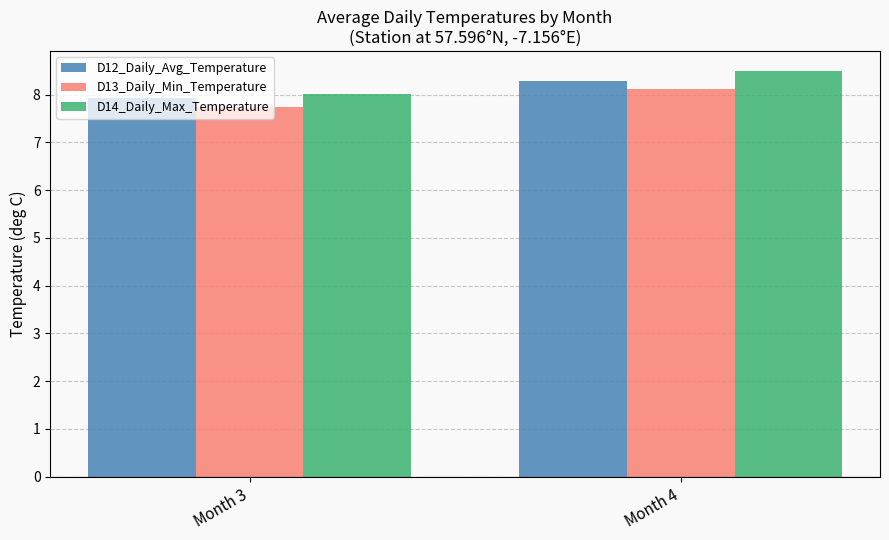

Which series changed the most between Month 3 and Month 4?

D14_Daily_Max_Temperature